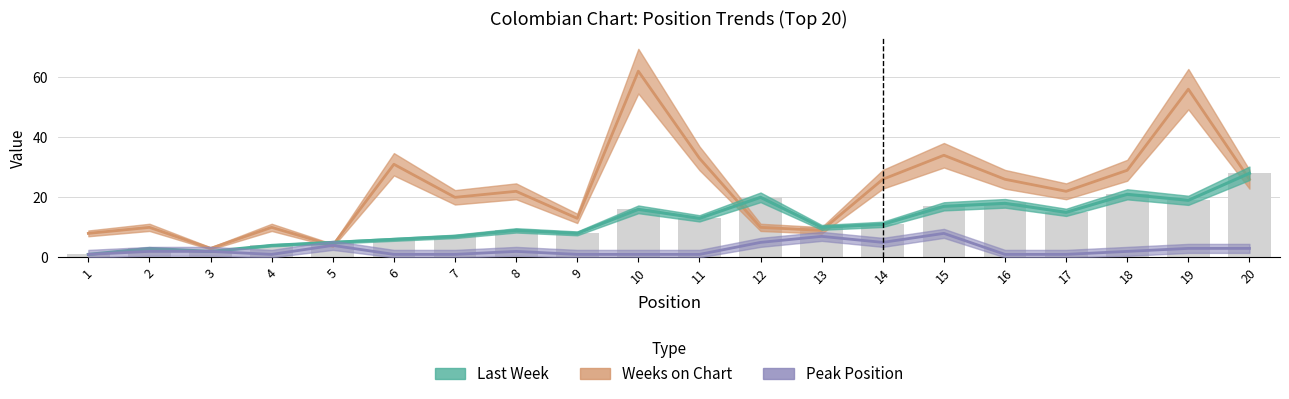

How many categories are shown in the chart?

20